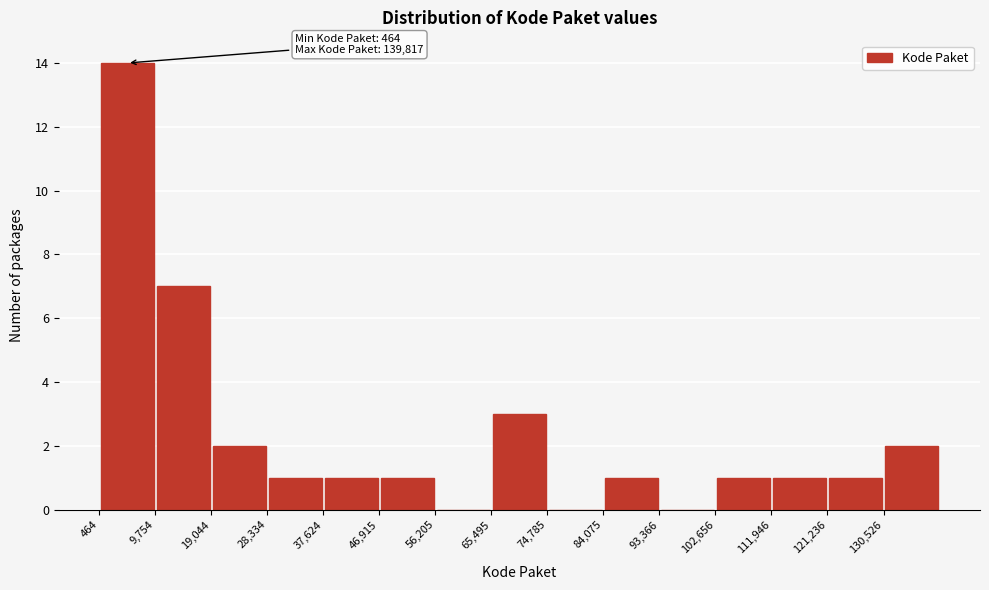

Over which range of the x-axis is the bar tallest?

0 to 10000